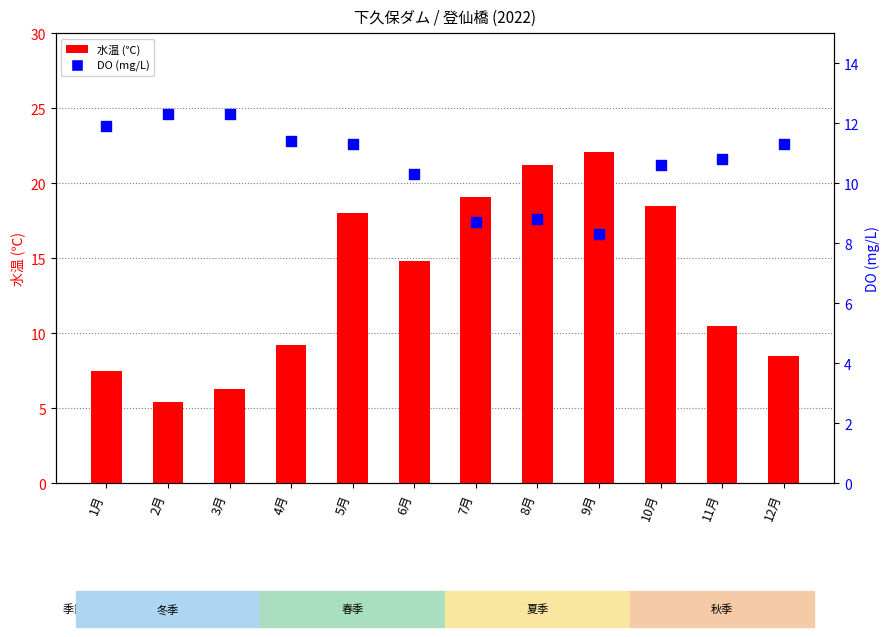

At how many categories does at least one series exceed 14?

6